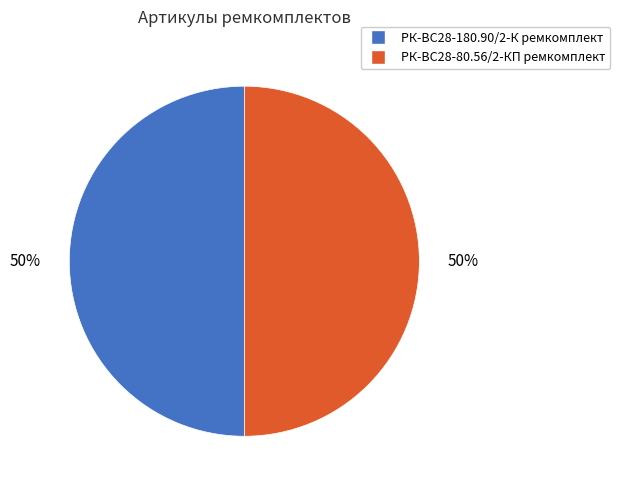

Do РК-ВС28-180.90/2-К ремкомплект and РК-ВС28-80.56/2-КП ремкомплект together represent more than half of the pie?

Yes